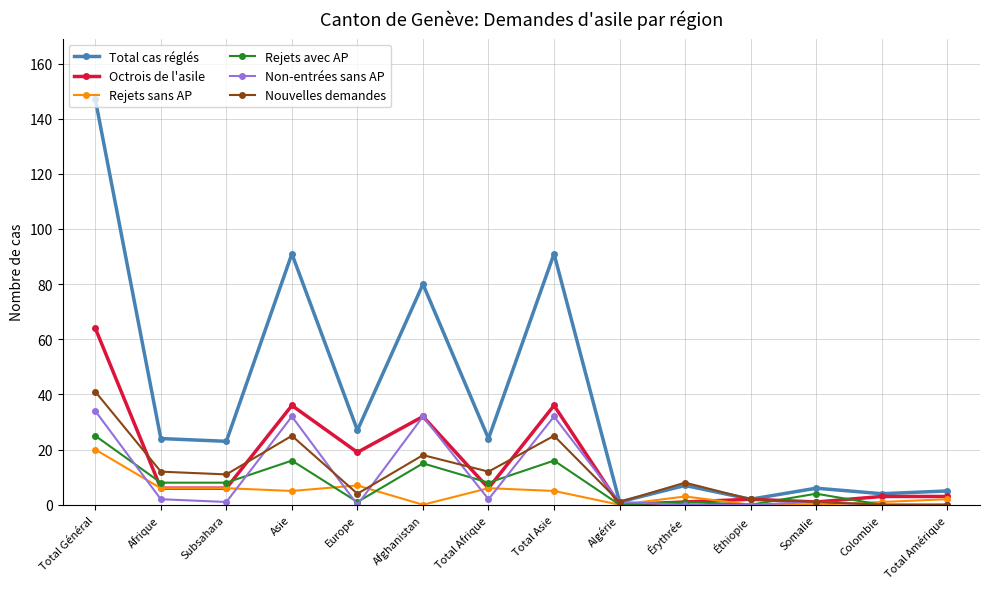

Which series changed the most between Total Général and Somalie?

Total cas réglés